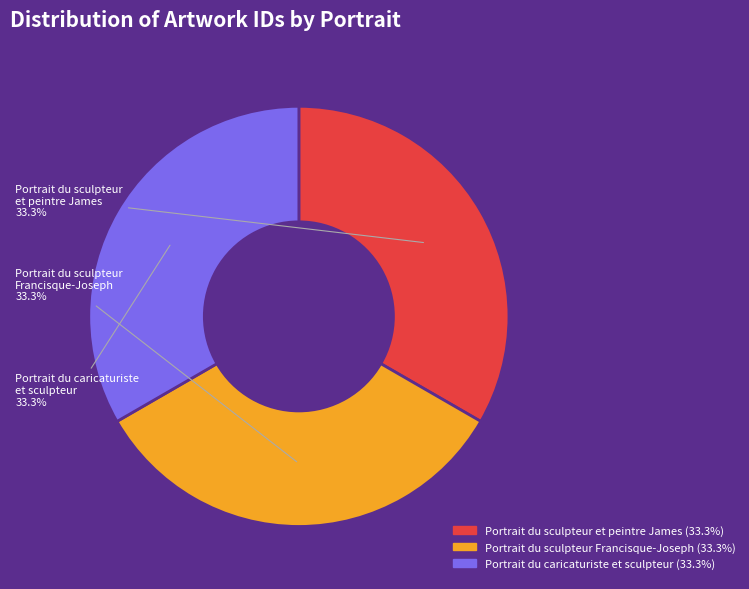

How many slices are in this pie chart?

3